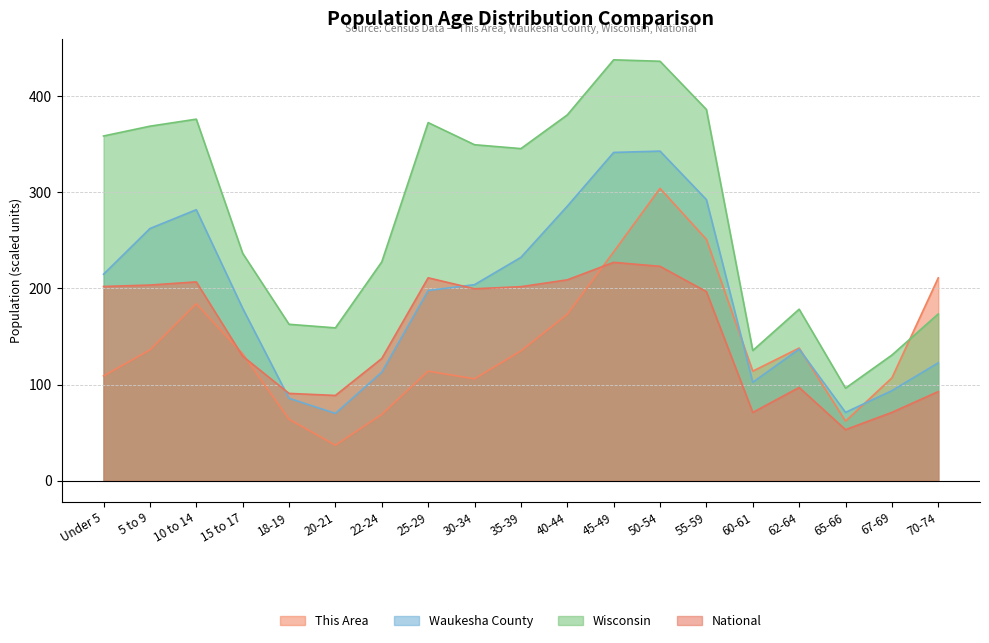

At which category does Waukesha County reach its first local peak?

10 to 14